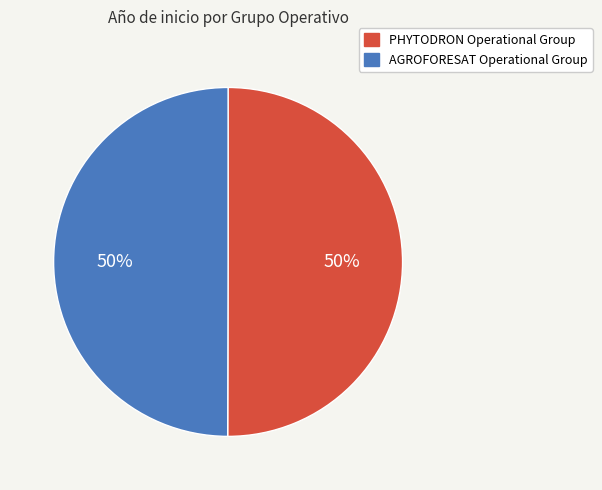

To the nearest percent, what is the average slice percentage?

50%